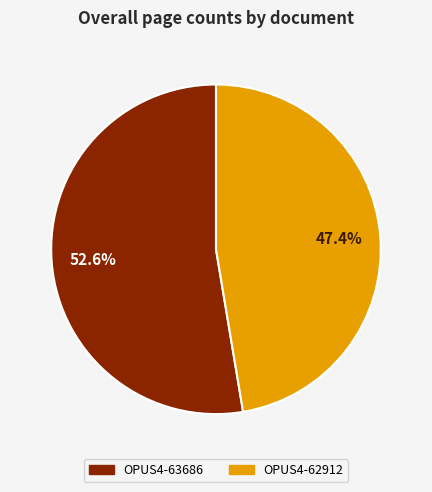

Count the number of slices in the pie.

2